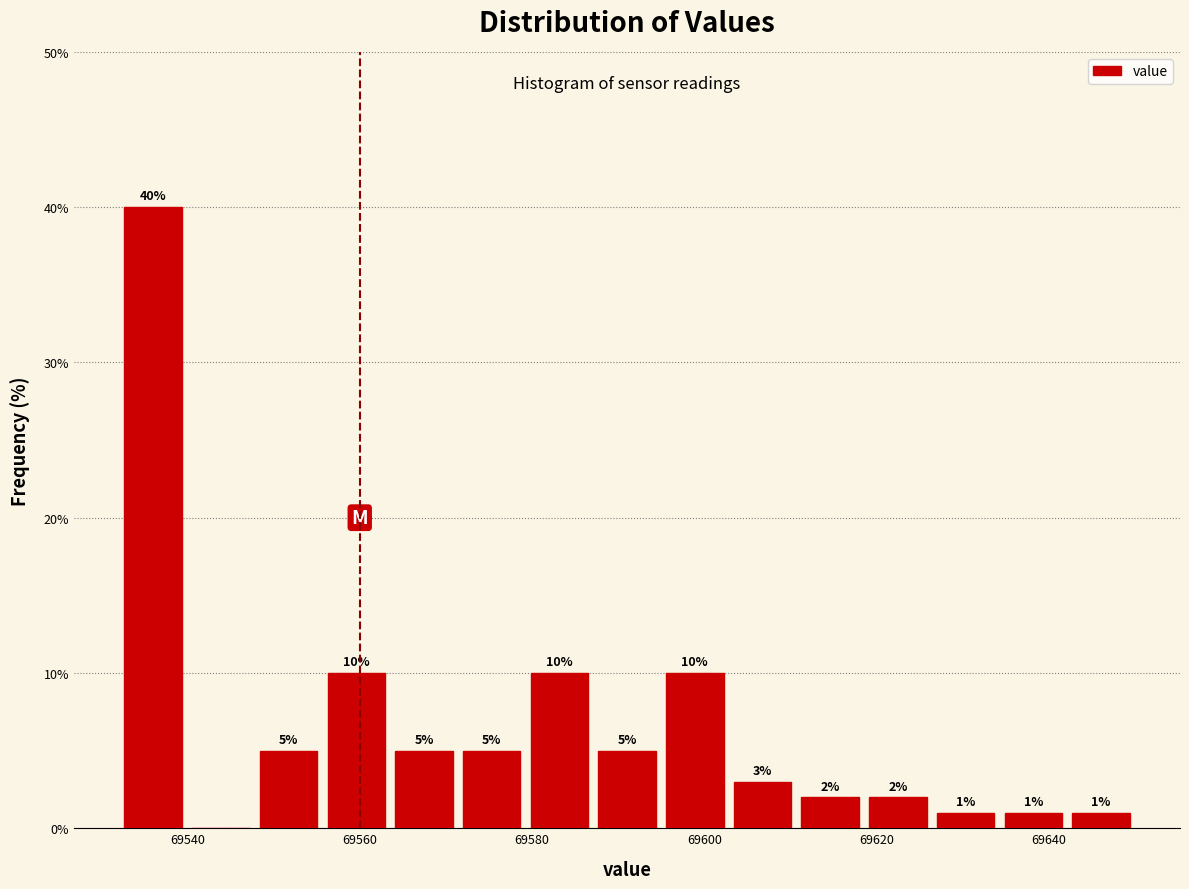

Read against the x-axis, roughly where is the centre of the tallest bar?

69536